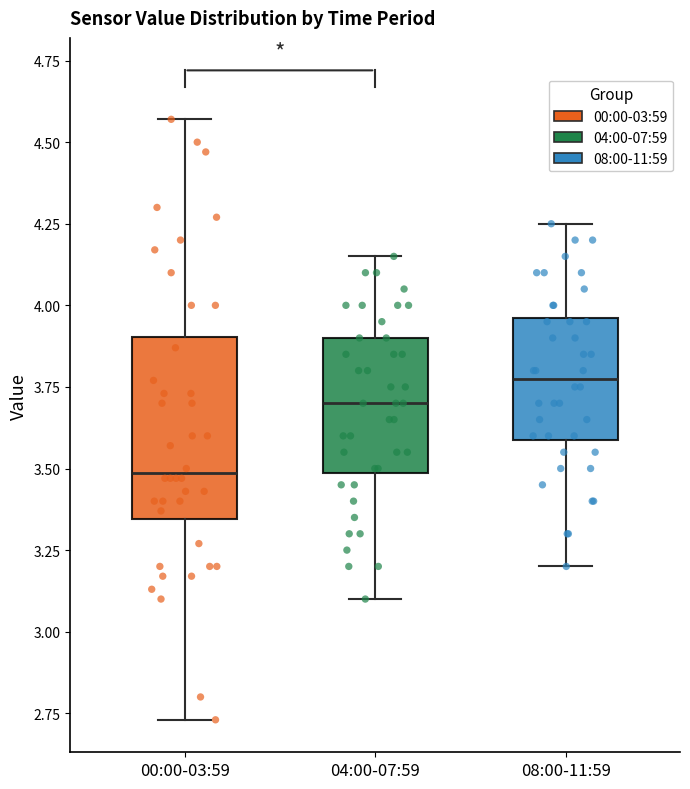

Reading left to right, read every box against the y-axis: the position of its median line, the range the box covers, and the ends of its whiskers. The values are not printed on the chart, so give them approximately, as read against the axis.

00:00-03:59: median 3.50, box 3.35 to 3.90, whiskers 2.75 to 4.55
04:00-07:59: median 3.70, box 3.50 to 3.90, whiskers 3.10 to 4.15
08:00-11:59: median 3.80, box 3.60 to 3.95, whiskers 3.20 to 4.25